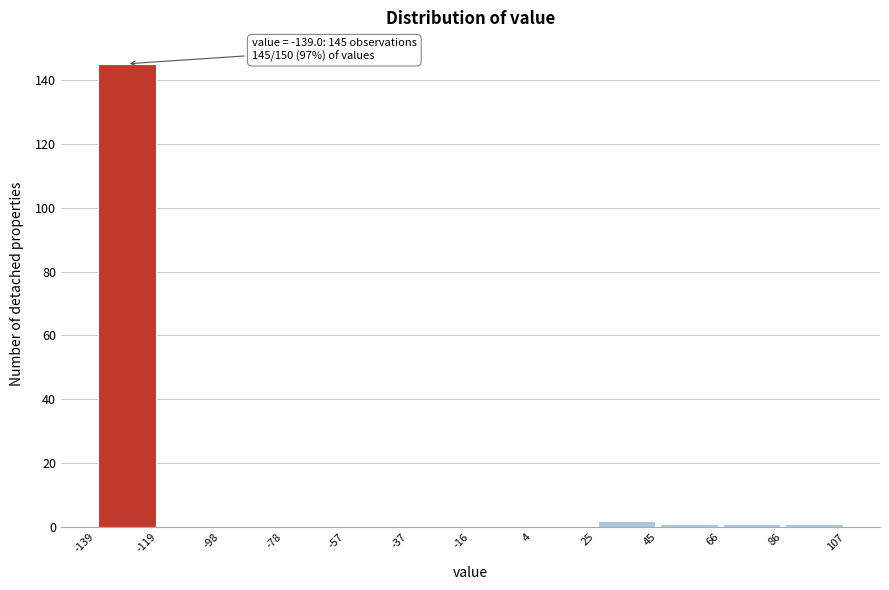

Which range on the x-axis has the tallest bar?

-139 to -119